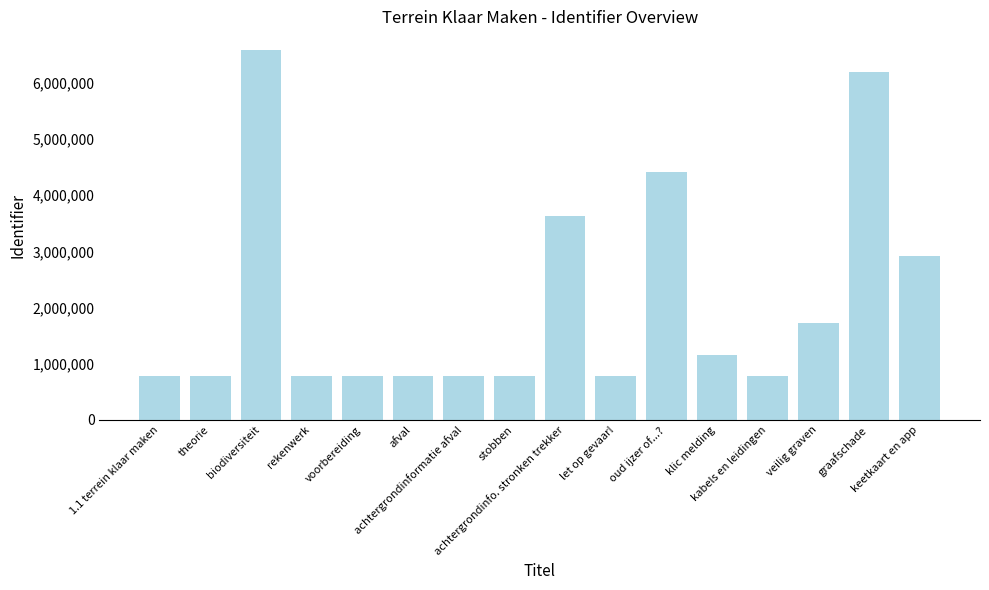

Which category has the highest value across all series?

biodiversiteit